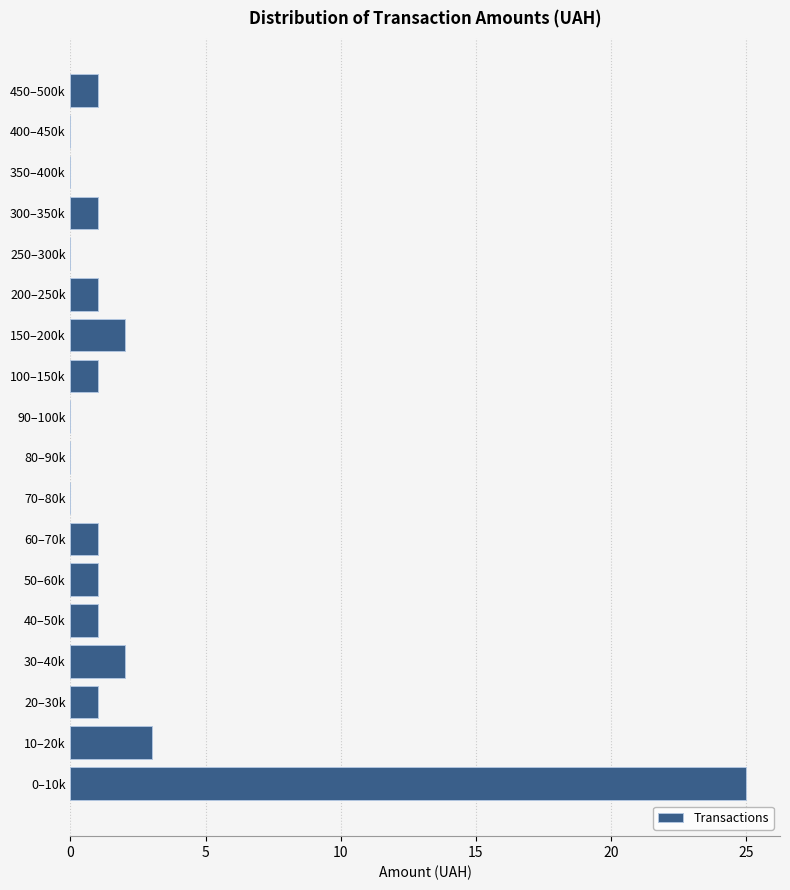

Reading top to bottom, transcribe all the data shown in this chart.

450–500k=1	400–450k=0	350–400k=0	300–350k=1	250–300k=0	200–250k=1	150–200k=2	100–150k=1	90–100k=0	80–90k=0	70–80k=0	60–70k=1	50–60k=1	40–50k=1	30–40k=2	20–30k=1	10–20k=3	0–10k=25